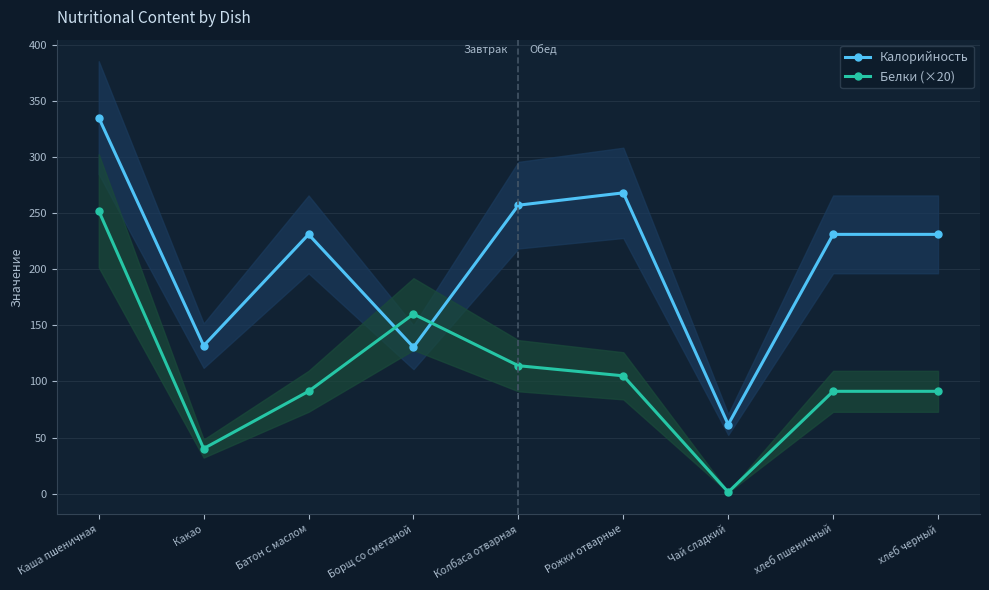

Is it true that Калорийность equals 107.2 at Чай сладкий?

False